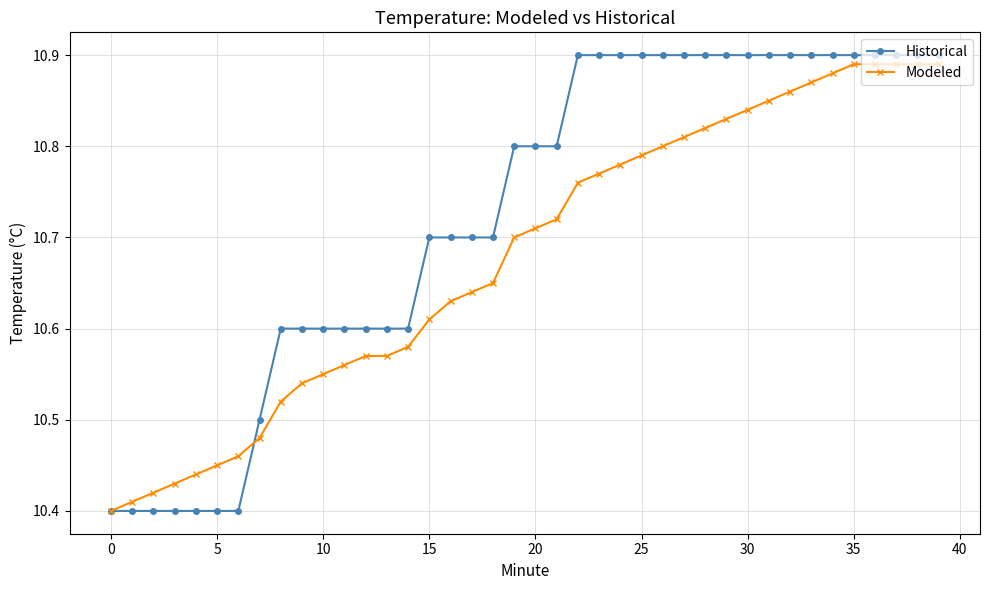

At how many categories does at least one series exceed 10?

40